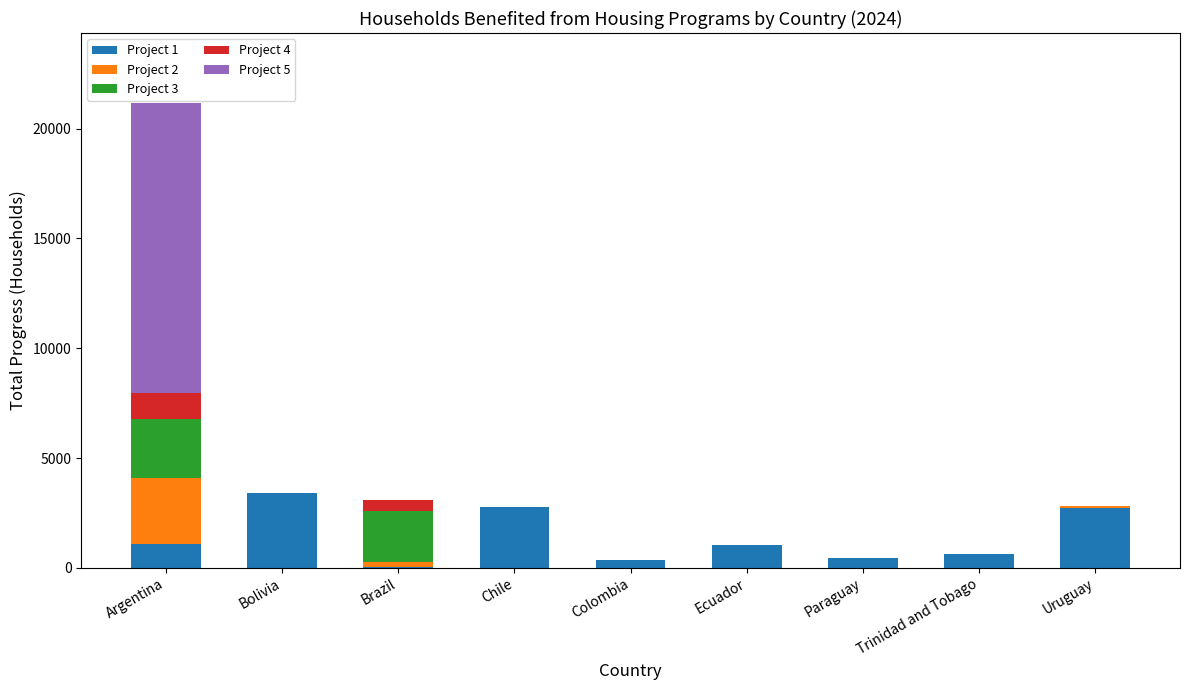

At which category is the sum across all series the highest?

Argentina